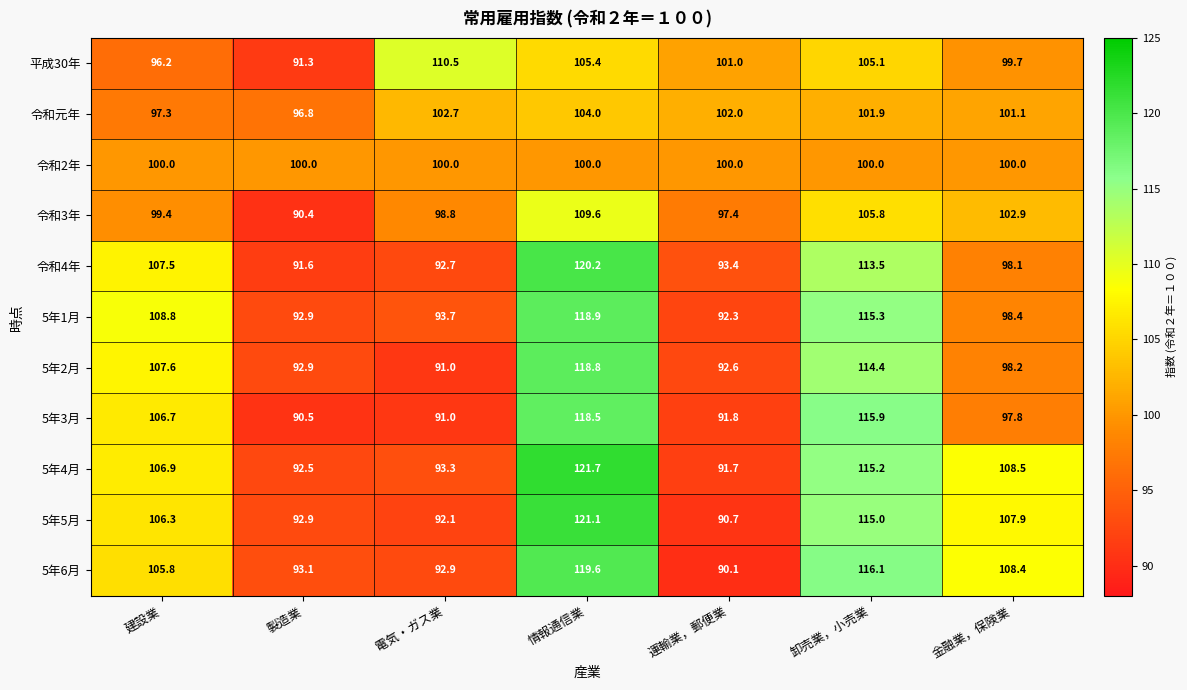

At how many categories does at least one series exceed 99?

7